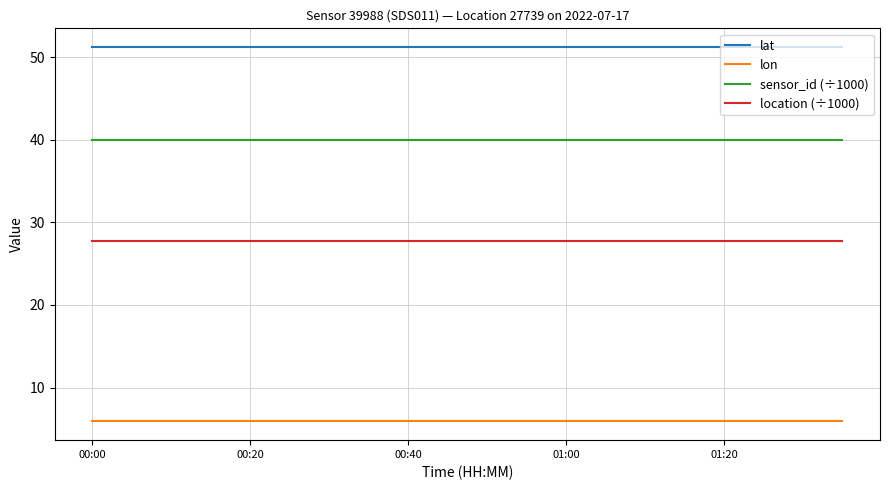

Count the number of data series in this chart.

4